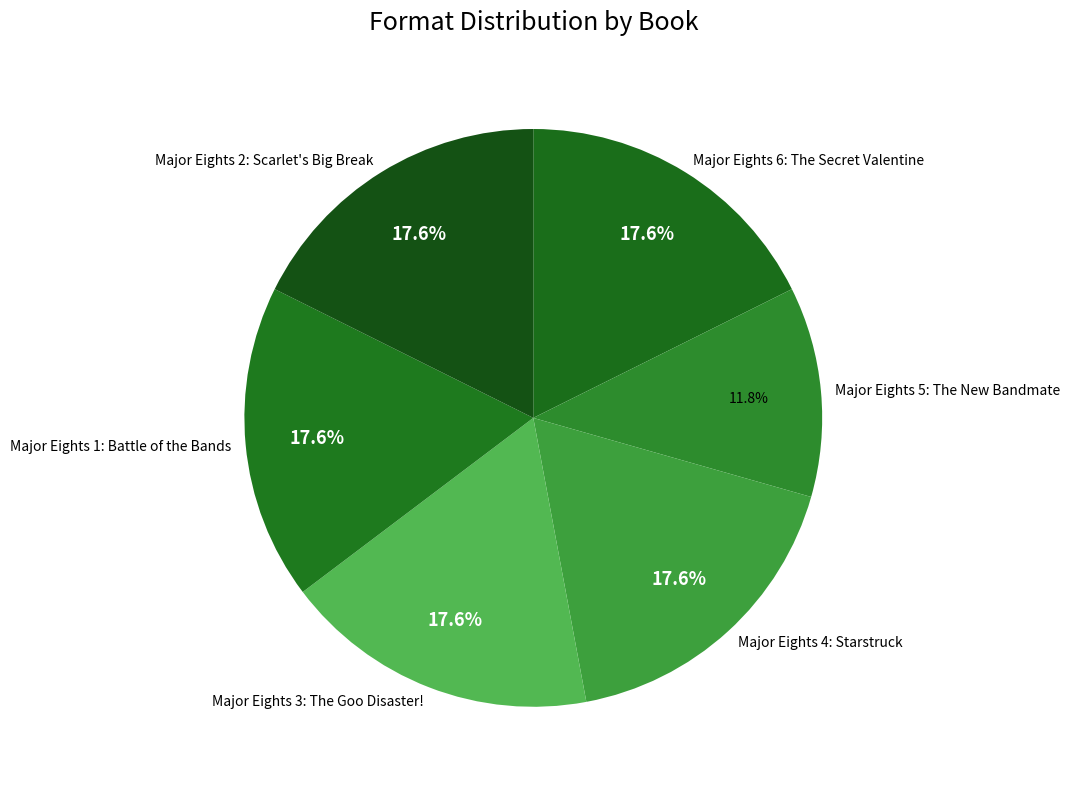

What portion of the pie excludes Major Eights 5: The New Bandmate?

88.2%